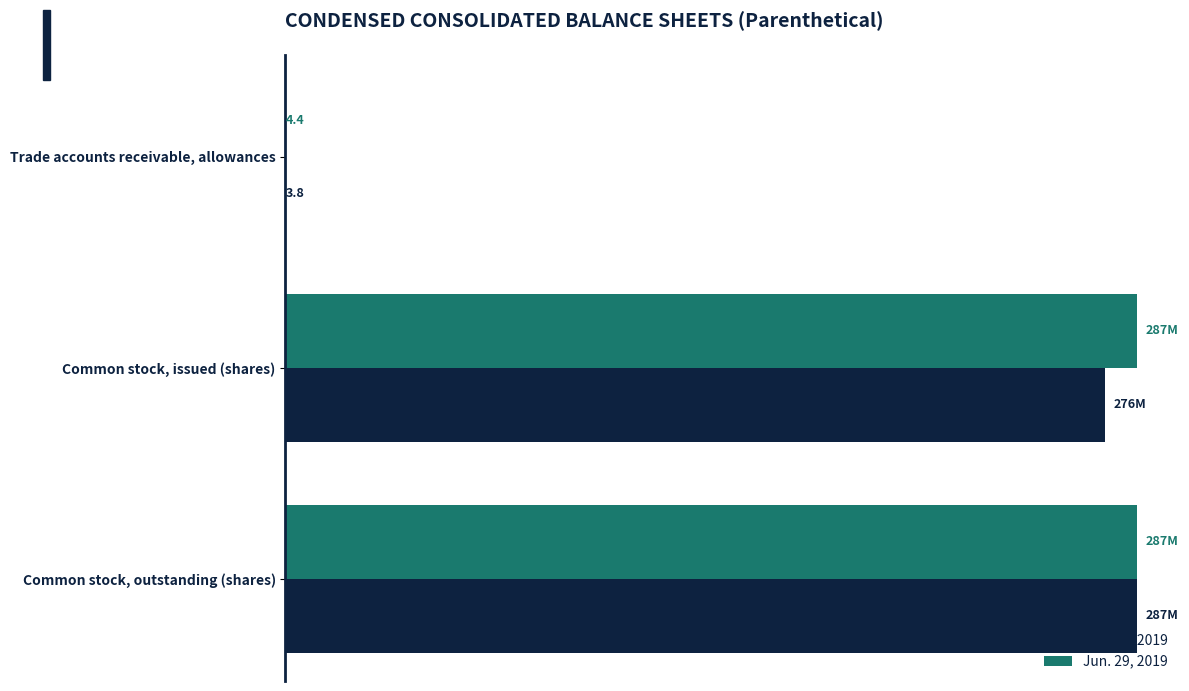

Which series has the largest total across all categories?

Jun. 29, 2019